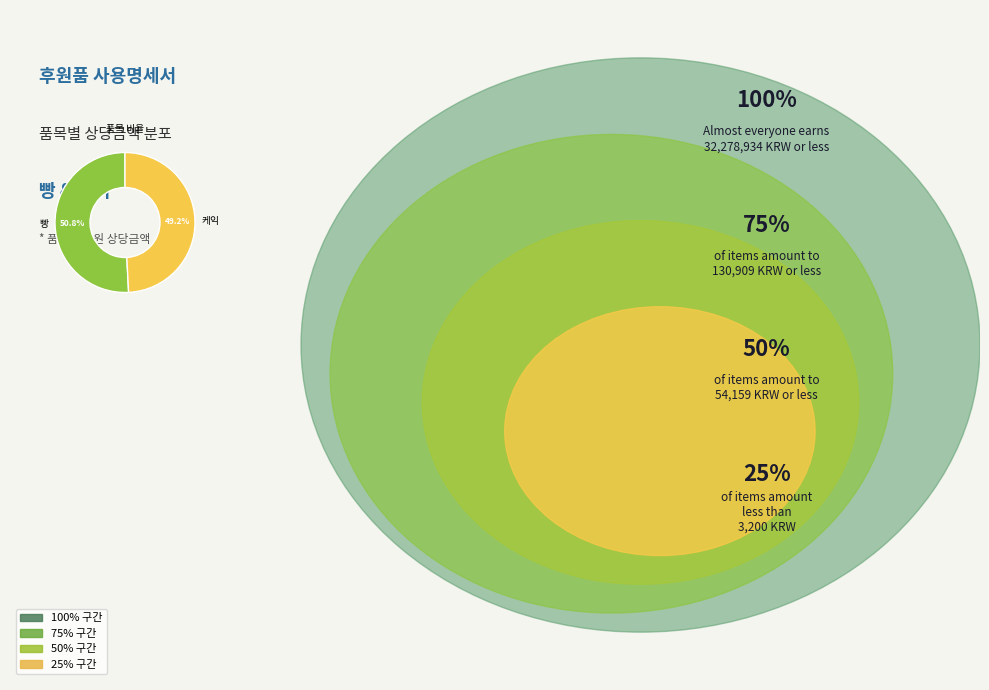

Rank the categories by value from lowest to highest.

케익, 빵